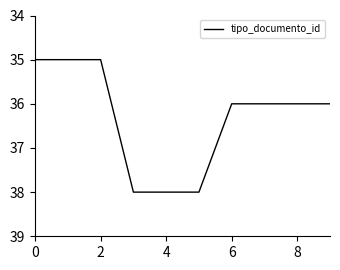

What is the greatest value displayed?

38